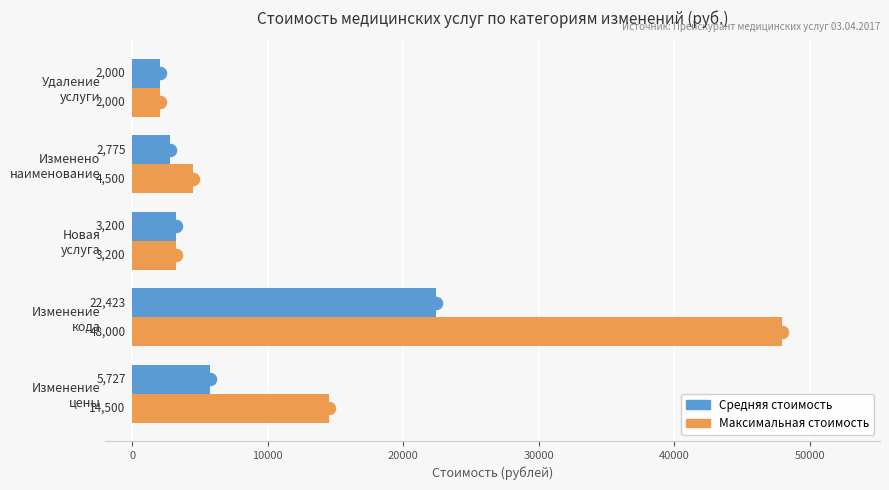

Which series has the largest total across all categories?

Максимальная стоимость